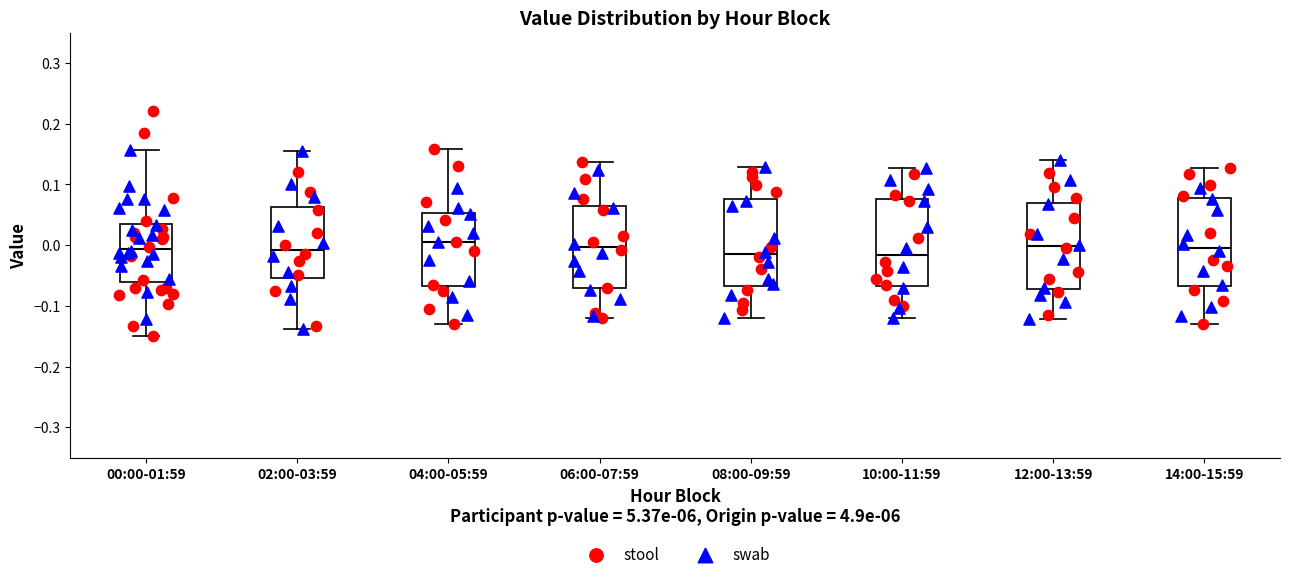

Reading left to right, read every box against the y-axis: the position of its median line, the range the box covers, and the ends of its whiskers. The values are not printed on the chart, so give them approximately, as read against the axis.

00:00-01:59: median -0.01, box -0.06 to 0.03, whiskers -0.15 to 0.16
02:00-03:59: median -0.01, box -0.05 to 0.06, whiskers -0.14 to 0.16
04:00-05:59: median 0.00, box -0.07 to 0.05, whiskers -0.13 to 0.16
06:00-07:59: median 0.00, box -0.07 to 0.07, whiskers -0.12 to 0.14
08:00-09:59: median -0.01, box -0.07 to 0.08, whiskers -0.12 to 0.13
10:00-11:59: median -0.02, box -0.07 to 0.08, whiskers -0.12 to 0.13
12:00-13:59: median 0.00, box -0.07 to 0.07, whiskers -0.12 to 0.14
14:00-15:59: median 0.00, box -0.07 to 0.08, whiskers -0.13 to 0.13